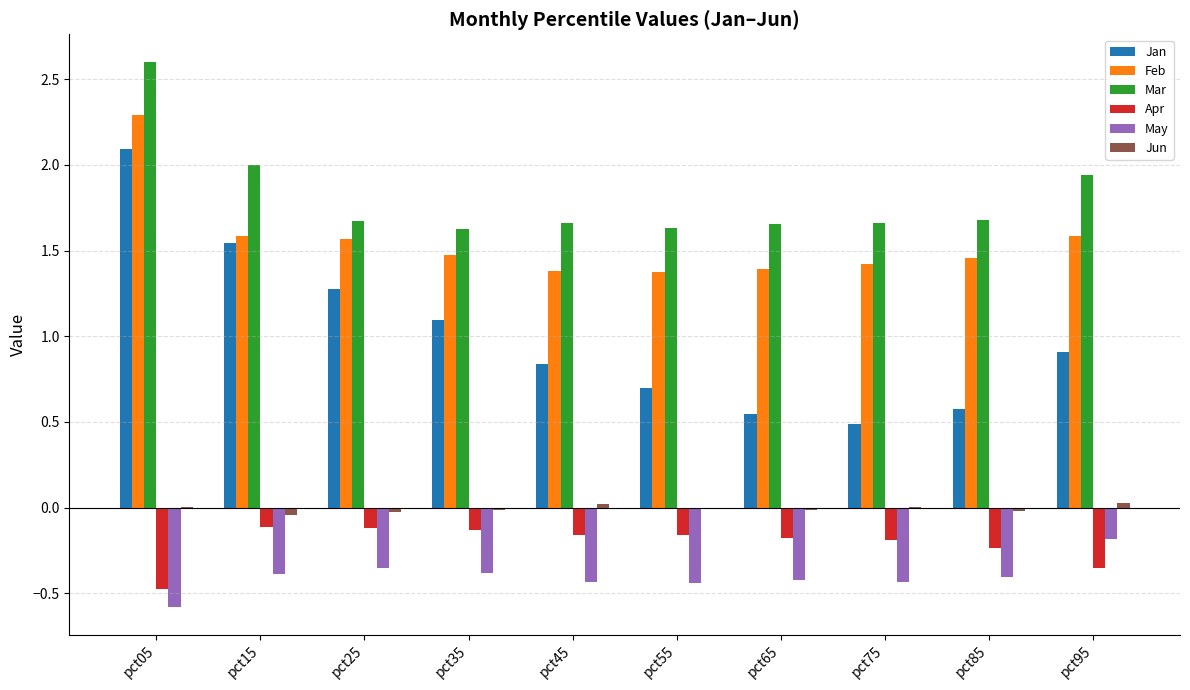

Which category has the highest value in the May series?

pct95